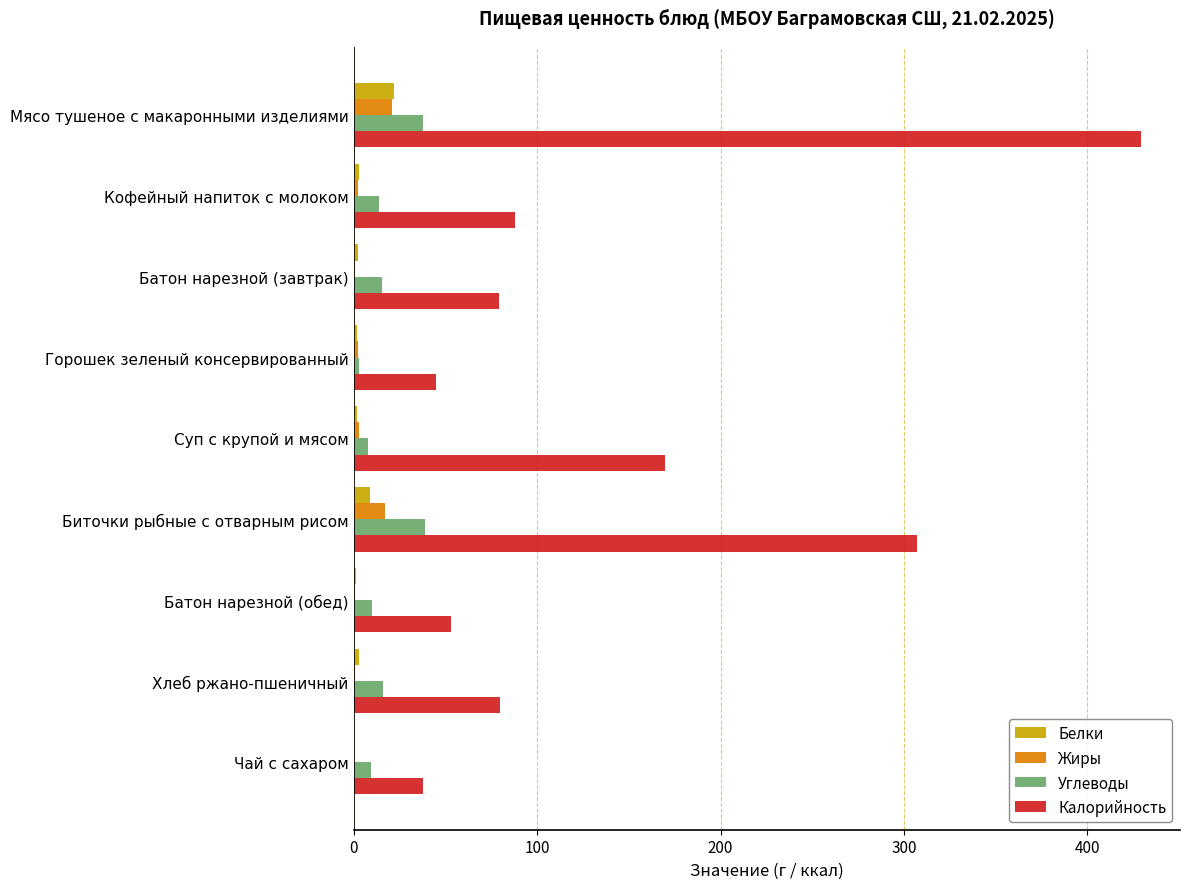

What is the sum of all Калорийность values?

1289.0